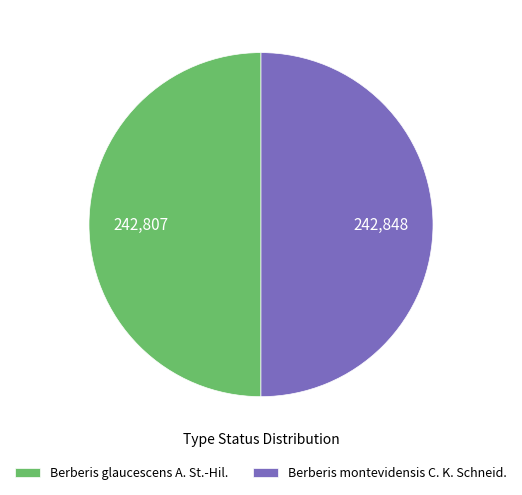

Is the sum of Berberis glaucescens A. St.-Hil. and Berberis montevidensis C. K. Schneid. greater than half?

Yes